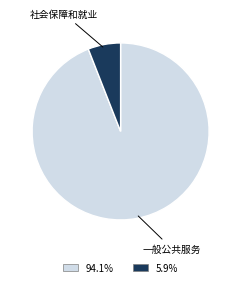

Is there any slice that represents more than half of the pie?

Yes